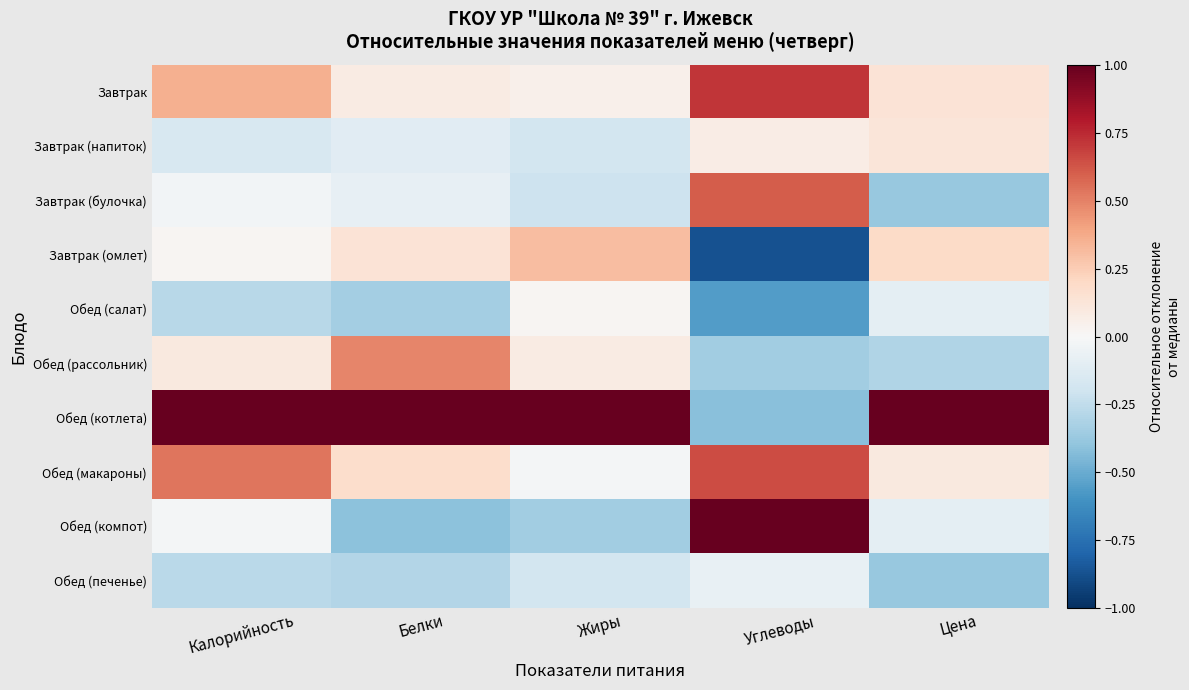

Rank the series at Углеводы from highest to lowest value.

Обед (компот), Завтрак, Обед (макароны), Завтрак (булочка), Завтрак (напиток), Обед (печенье), Обед (рассольник), Обед (котлета), Обед (салат), Завтрак (омлет)